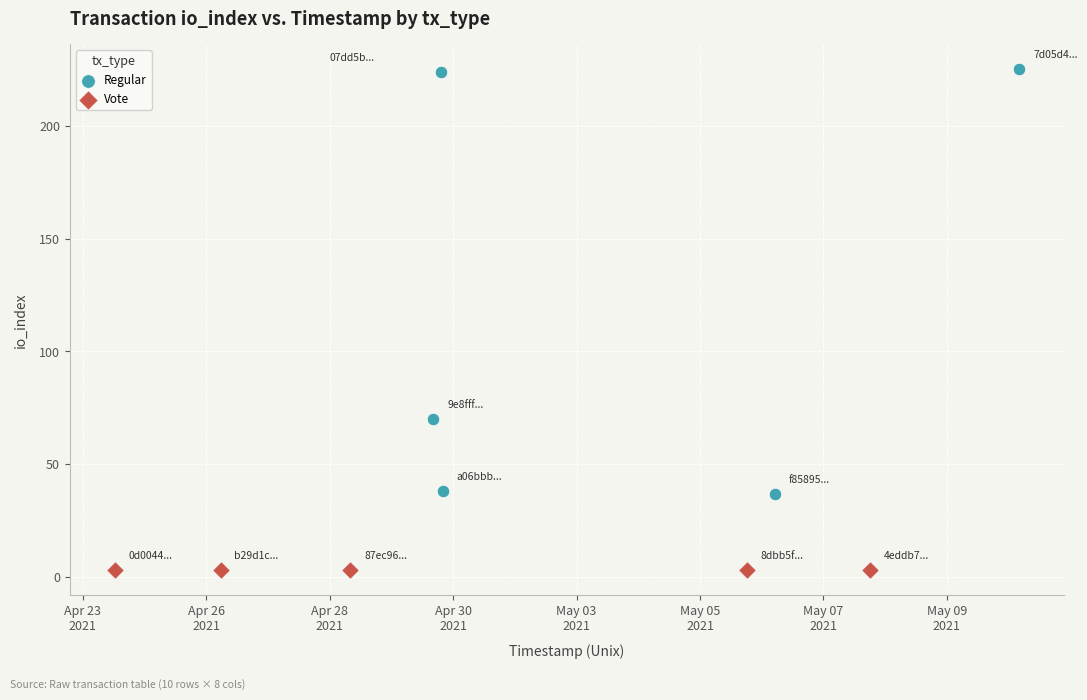

Which series reaches the minimum Y coordinate?

Vote